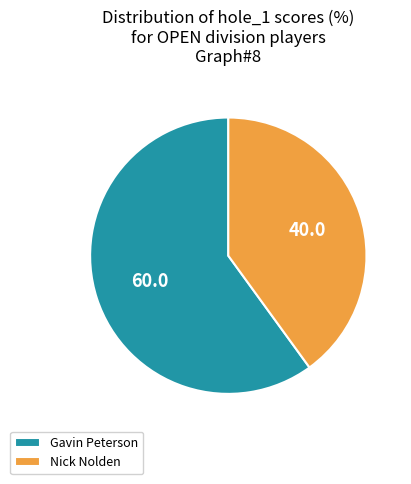

How many slices are in this pie chart?

2